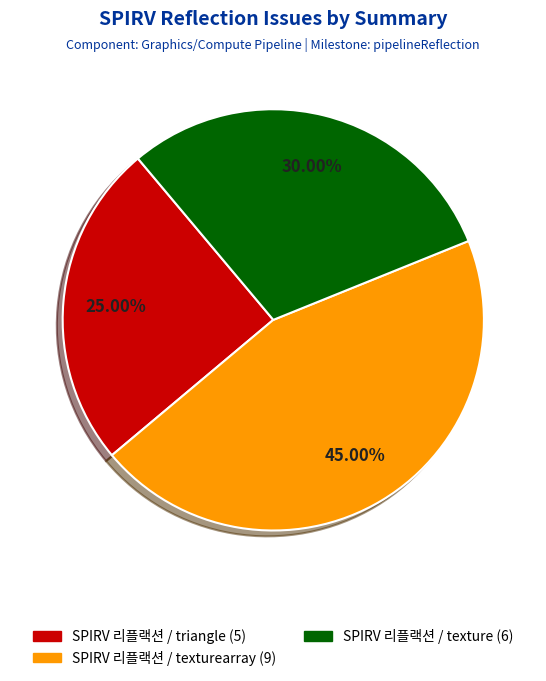

Is there a majority slice in this chart?

No